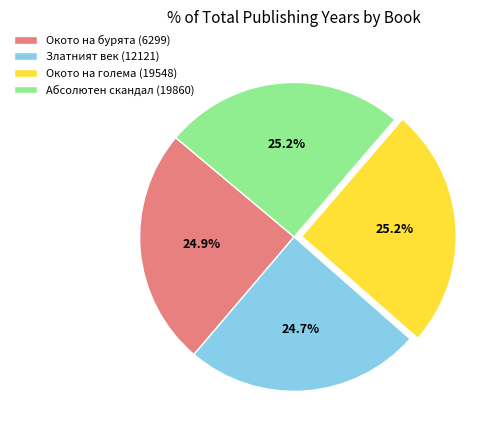

To the nearest percent, what is the combined percentage of Окото на бурята (6299) and Окото на голема (19548)?

50%